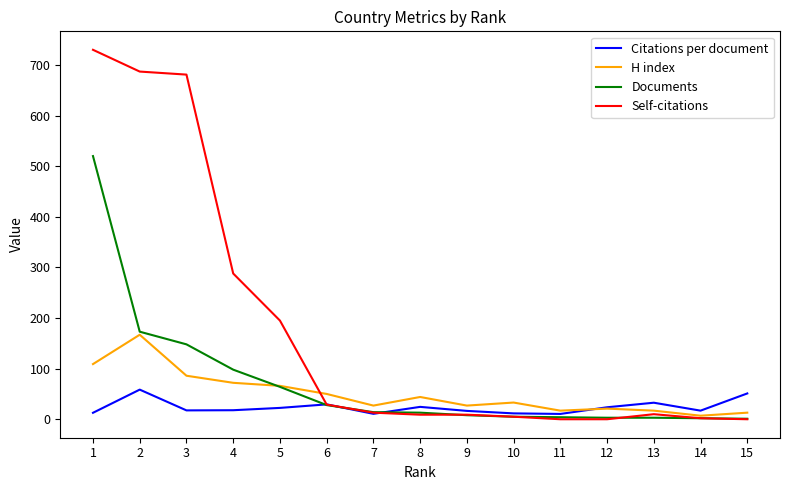

Does the chart display data point markers on the line(s)?

No